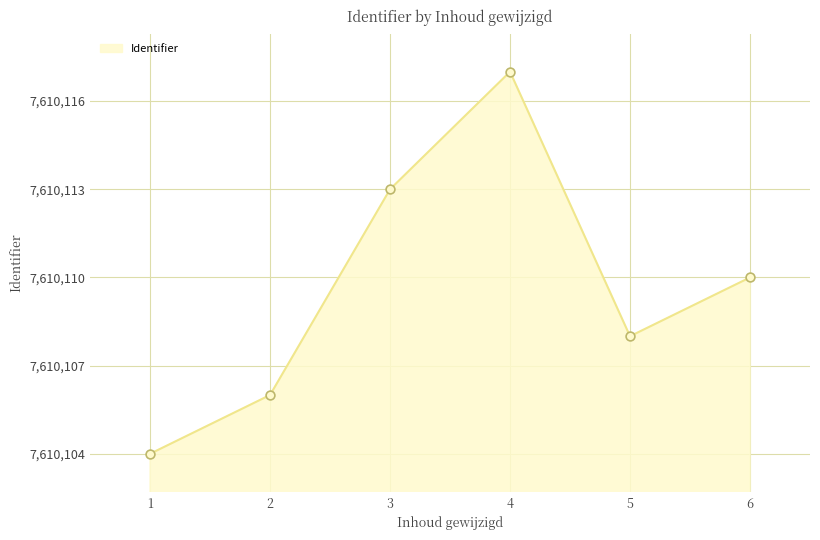

What is the change in value from 2 to 3?

+7